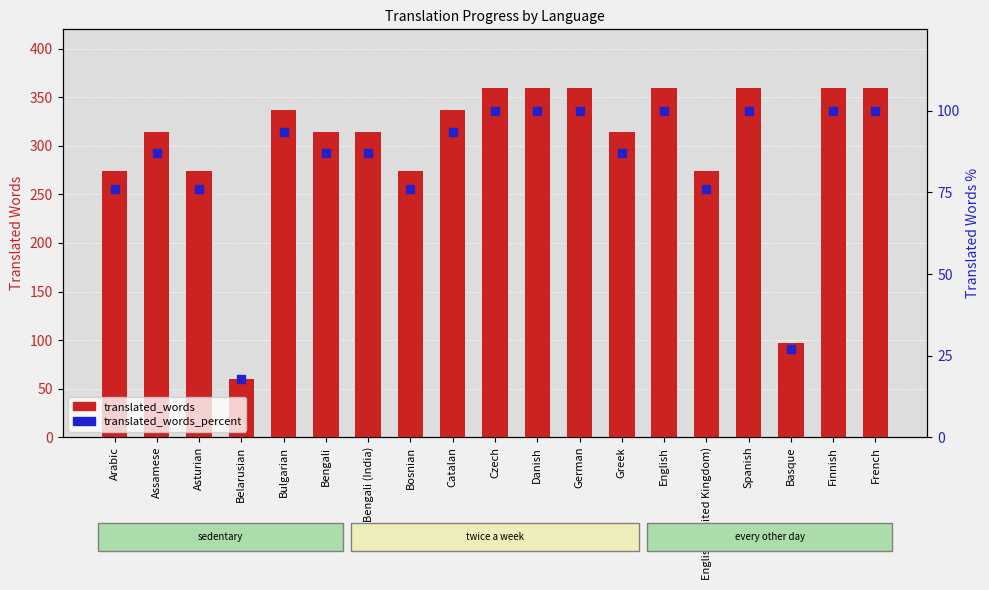

Which series has the largest Y range (max minus min)?

translated_words